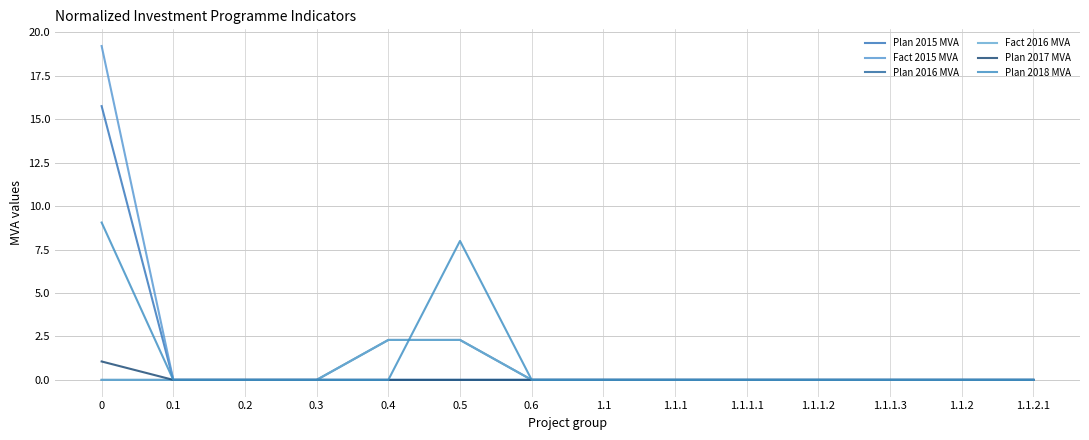

Does the chart have visible grid lines?

Yes